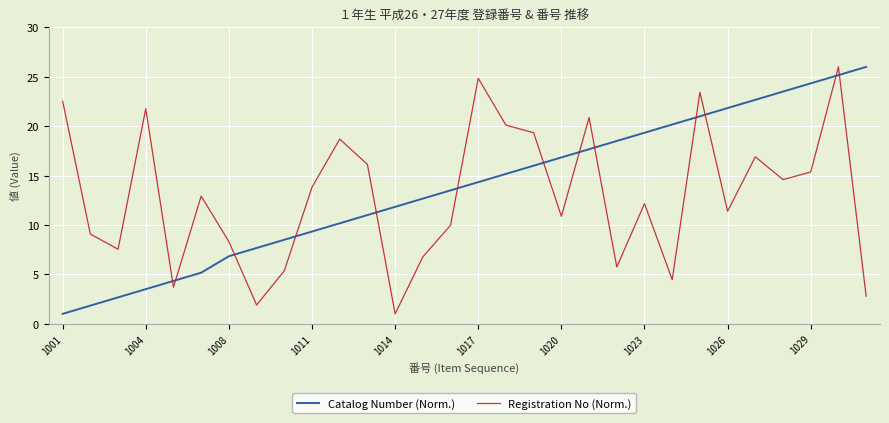

What is the lowest value of the Catalog Number (Norm.) series?

1.0